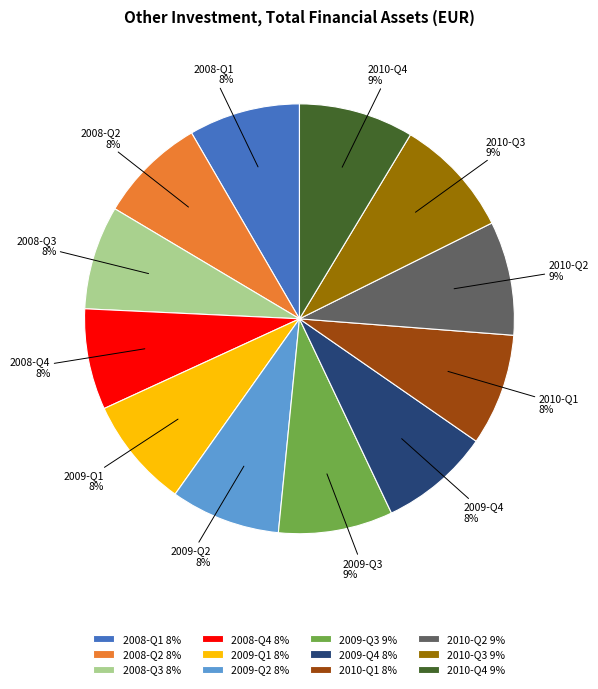

How many slices are in this pie chart?

12